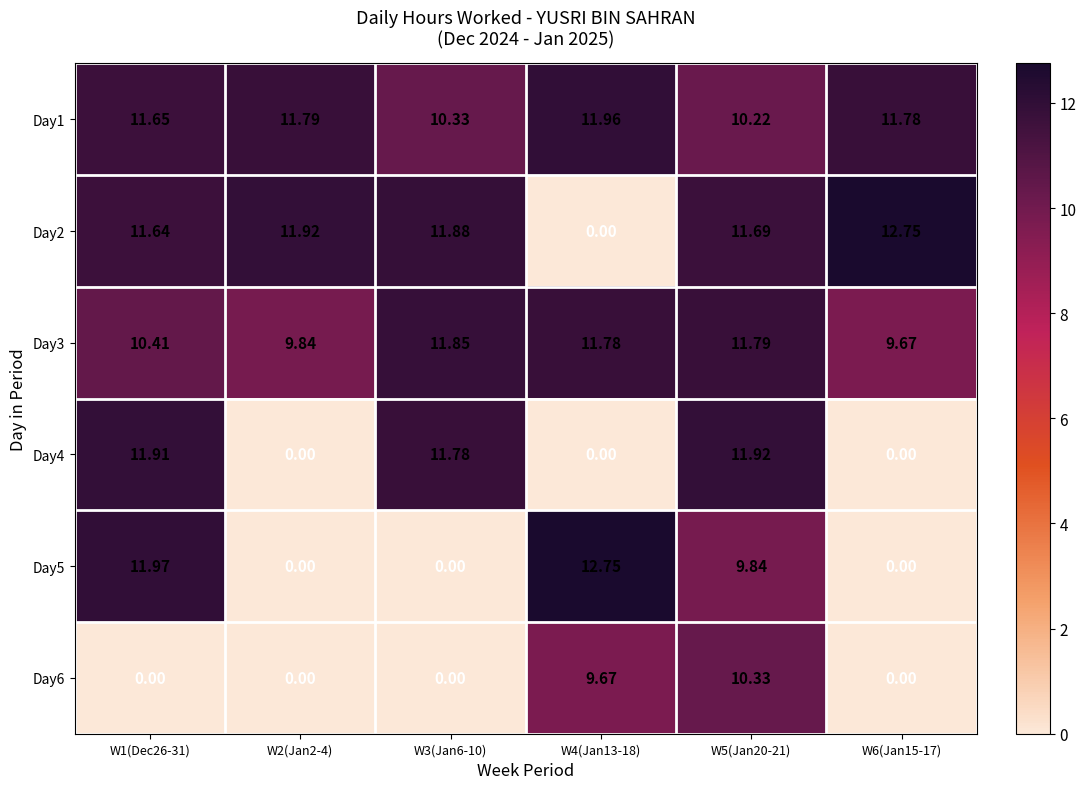

Is the value of Day1 at W5(Jan20-21) greater than the value of Day4 at W1(Dec26-31)?

No